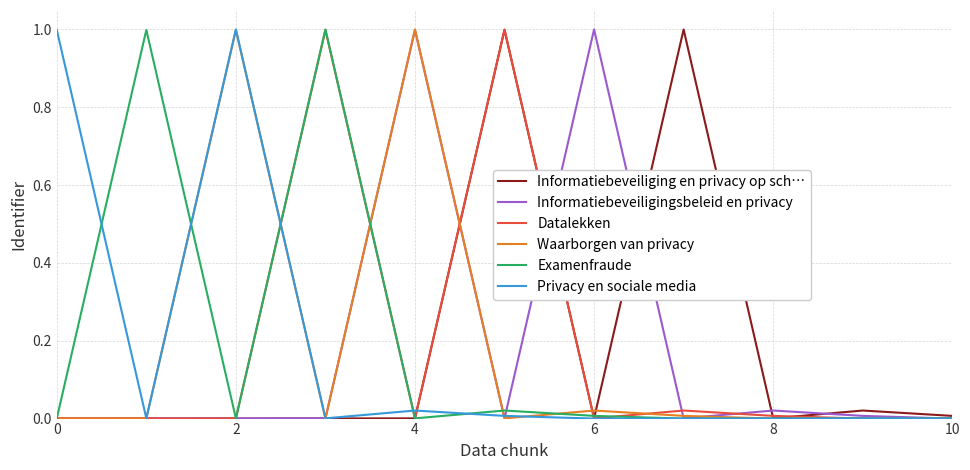

What is the greatest value displayed?

1.0